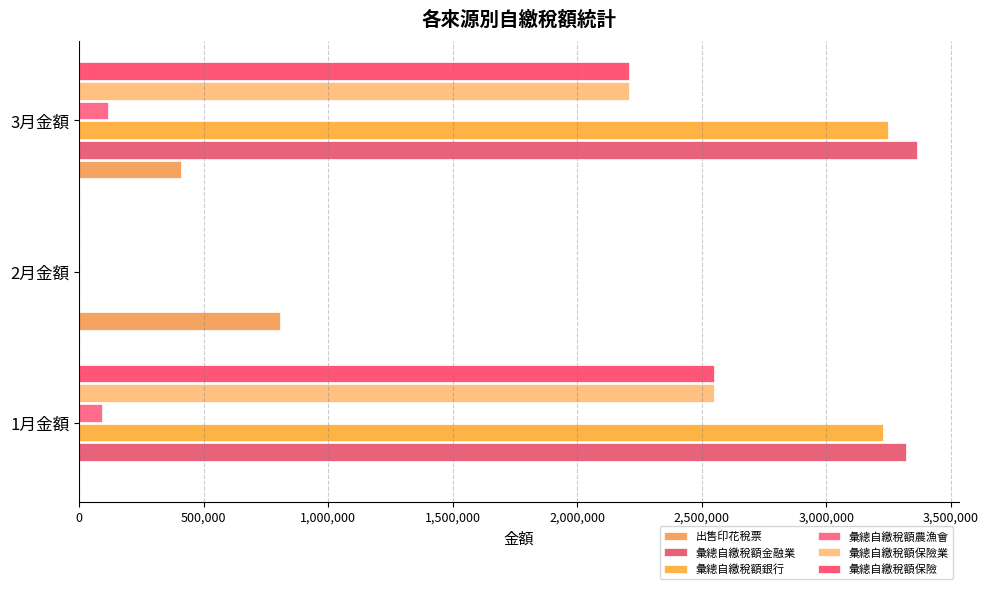

What is the greatest value displayed?

3363742